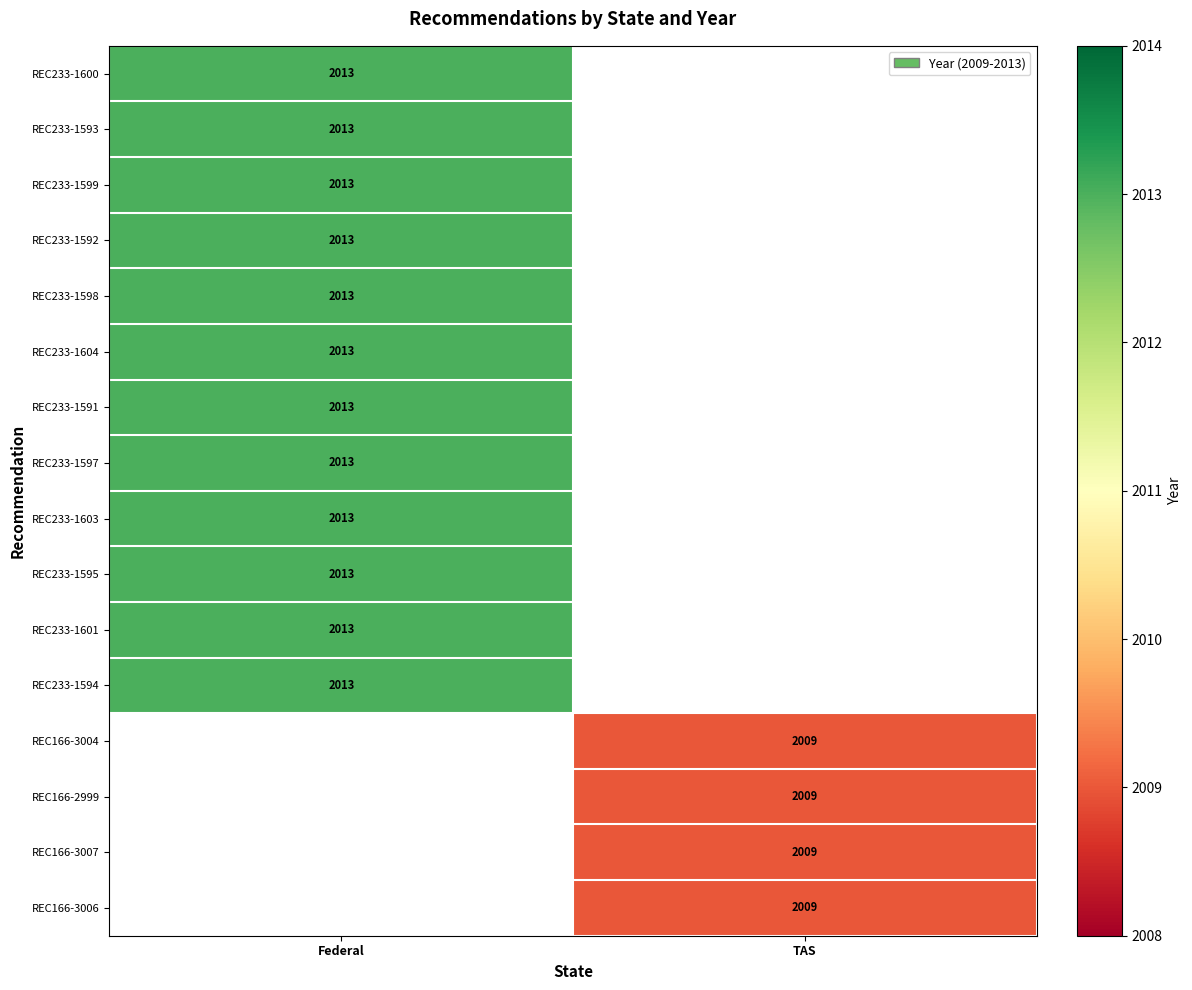

The REC233-1604 series shows 2013 at Federal. True or false?

True